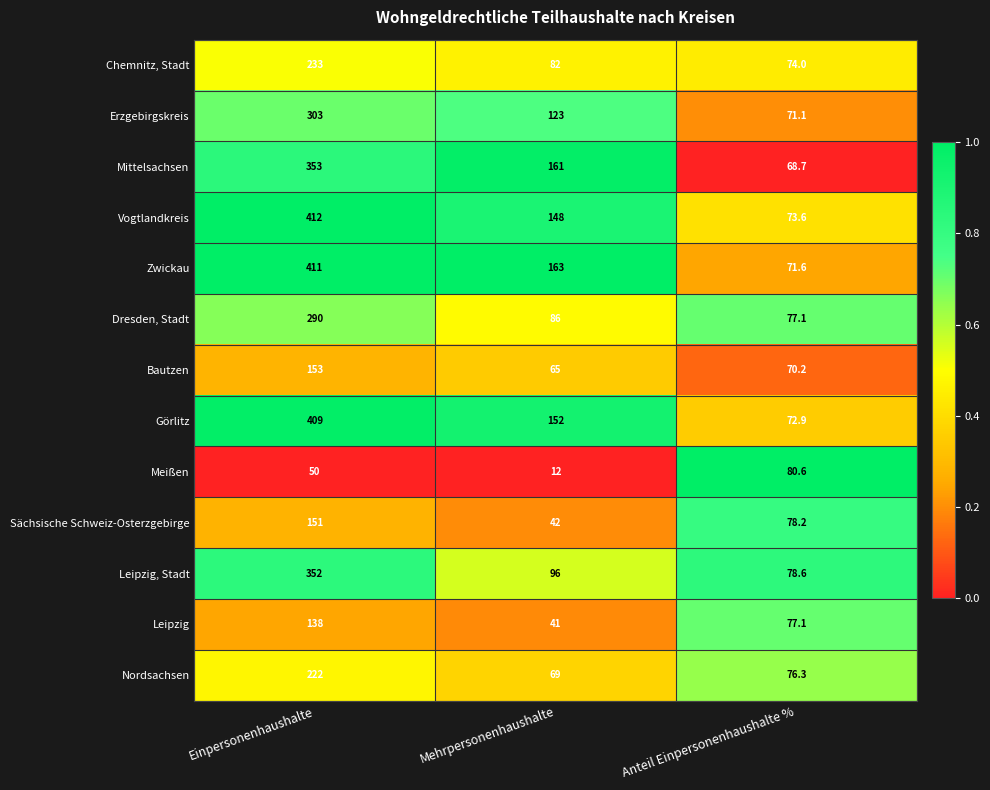

What is the maximum value for Mittelsachsen?

353.0